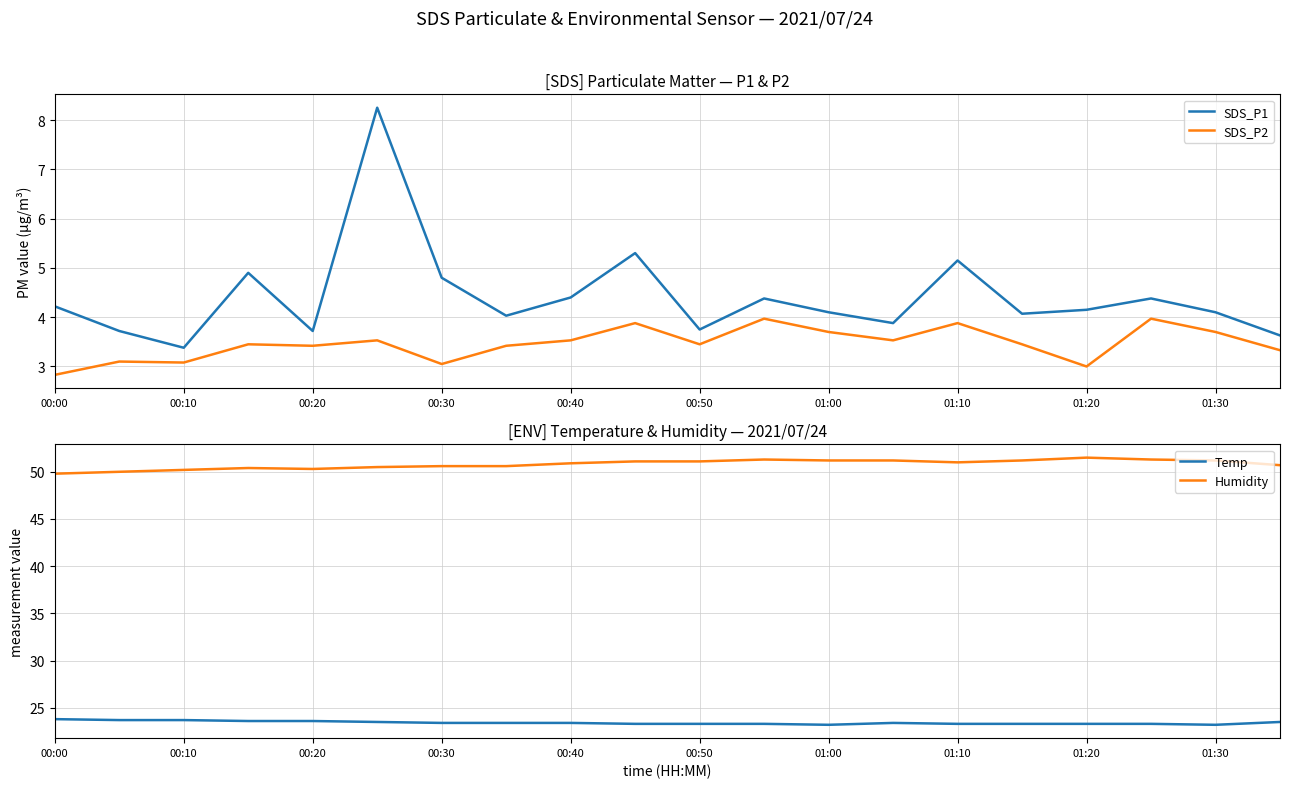

True or false: SDS_P1 has a value of 3.8 at 00:50.

True